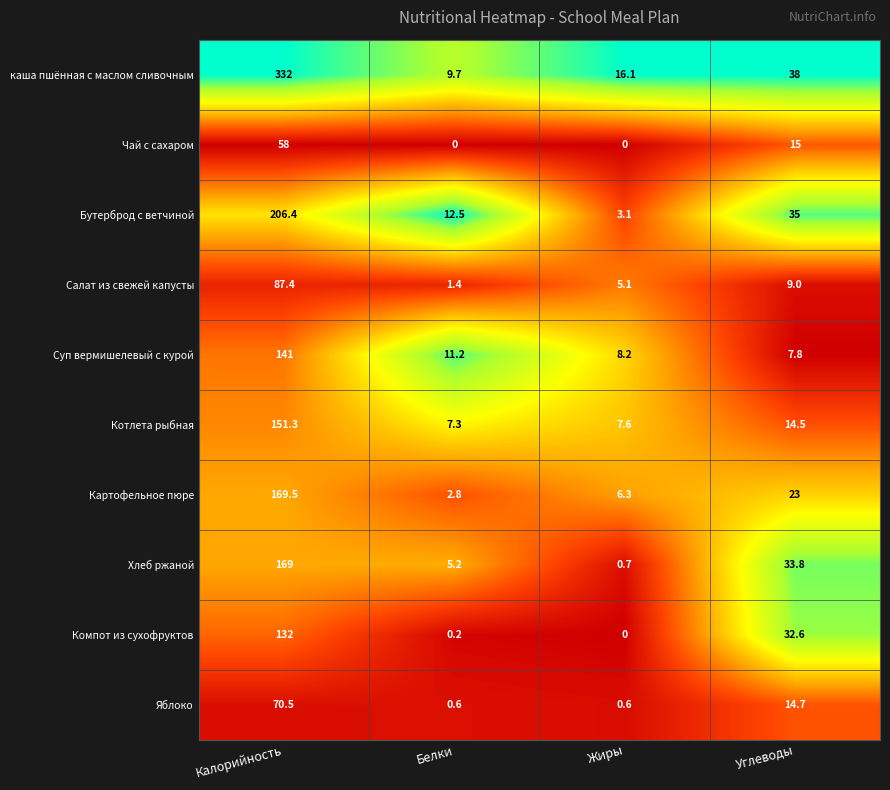

Which series changed the most between Белки and Жиры?

Бутерброд с ветчиной